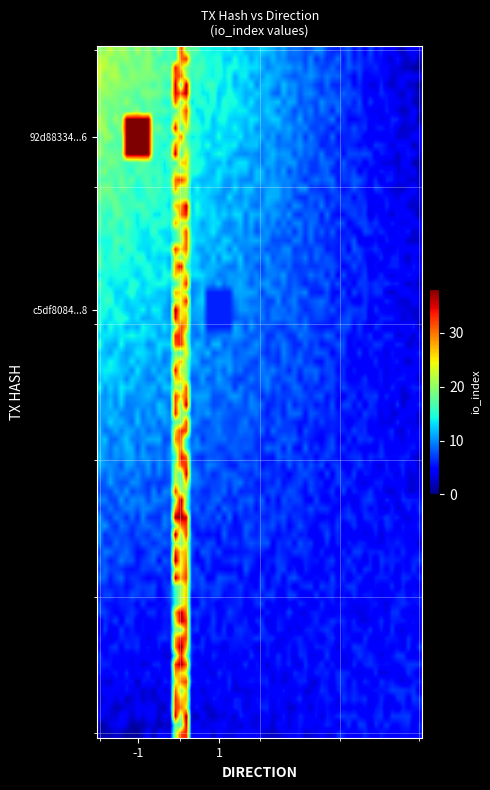

Reading left to right, extract all data points from this chart.

92d88334d32aec6990b892eada17d8e2f741096: direction=-1	io_index=38
c5df8084a21814cdde58f1b9cef8124fb08c978: direction=1	io_index=6